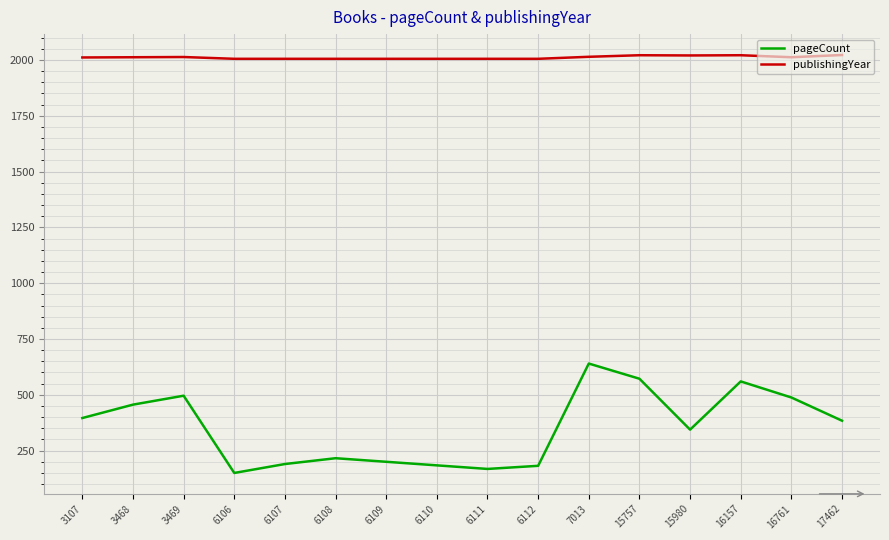

What is the difference between the maximum and minimum values in the pageCount series?

490